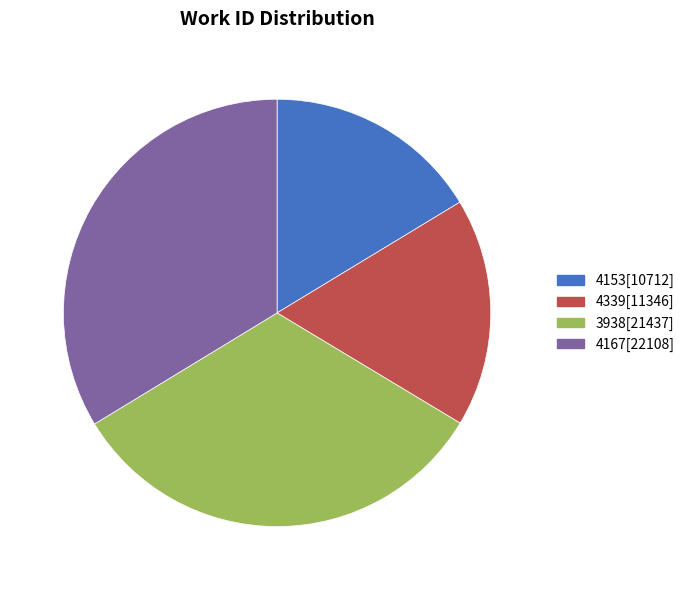

Rank the categories by value from highest to lowest.

4167, 3938, 4339, 4153